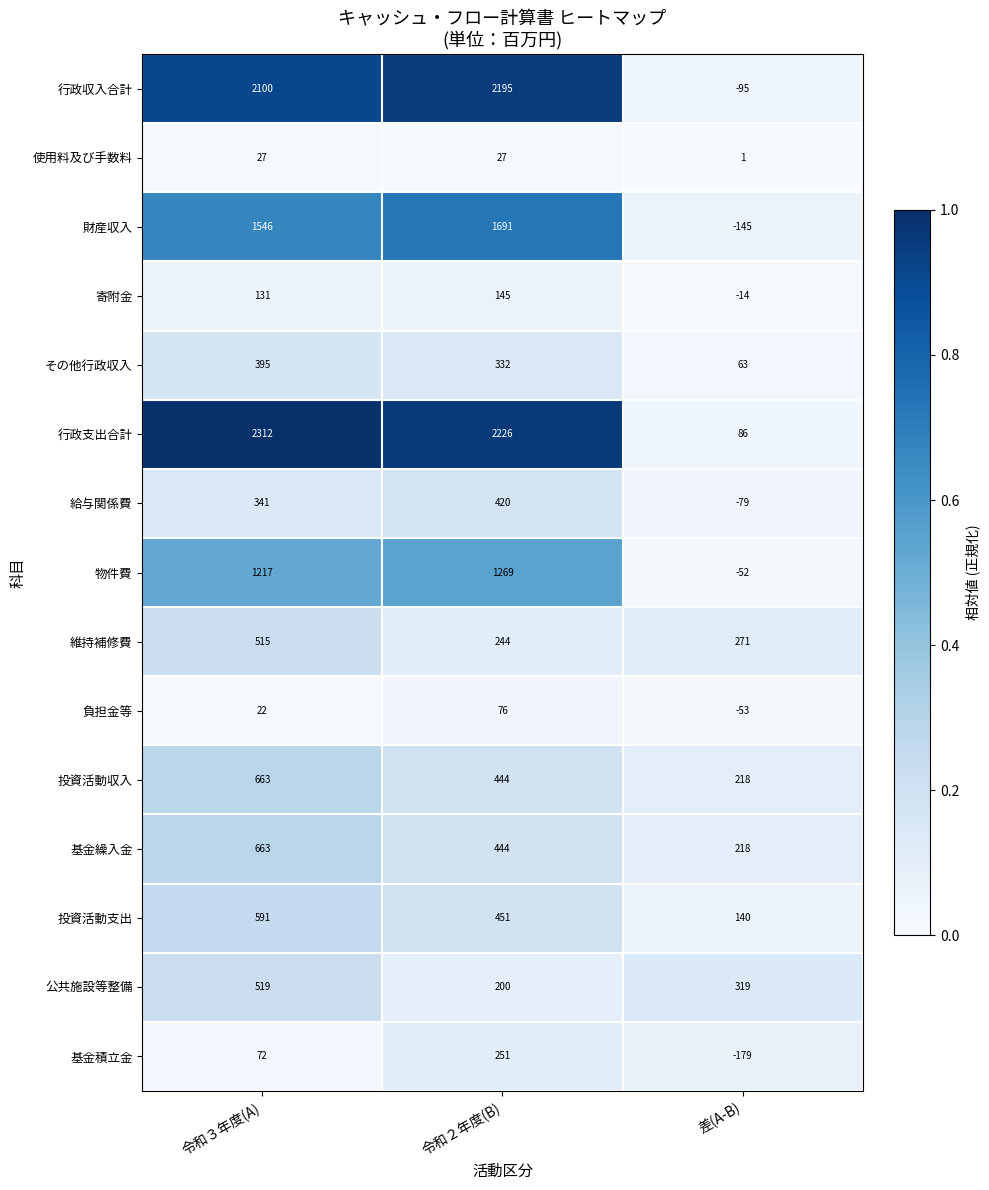

True or false: その他行政収入 has a value of 63 at 差(A-B).

True